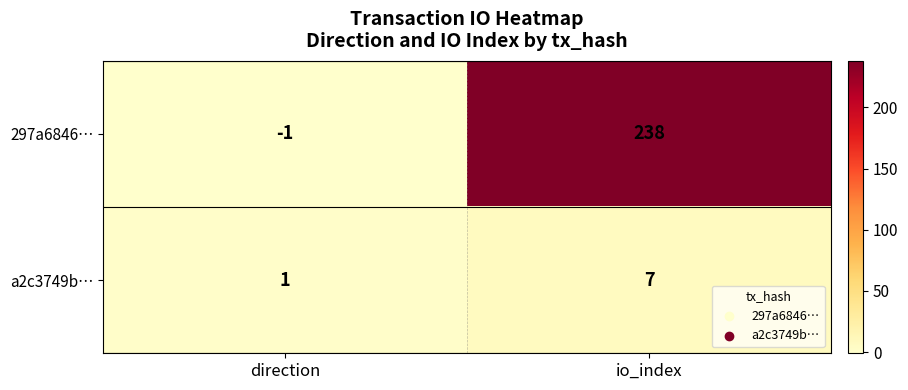

Reading left to right, transcribe all the data shown in this chart.

297a6846…: -1	238
a2c3749b…: 1	7